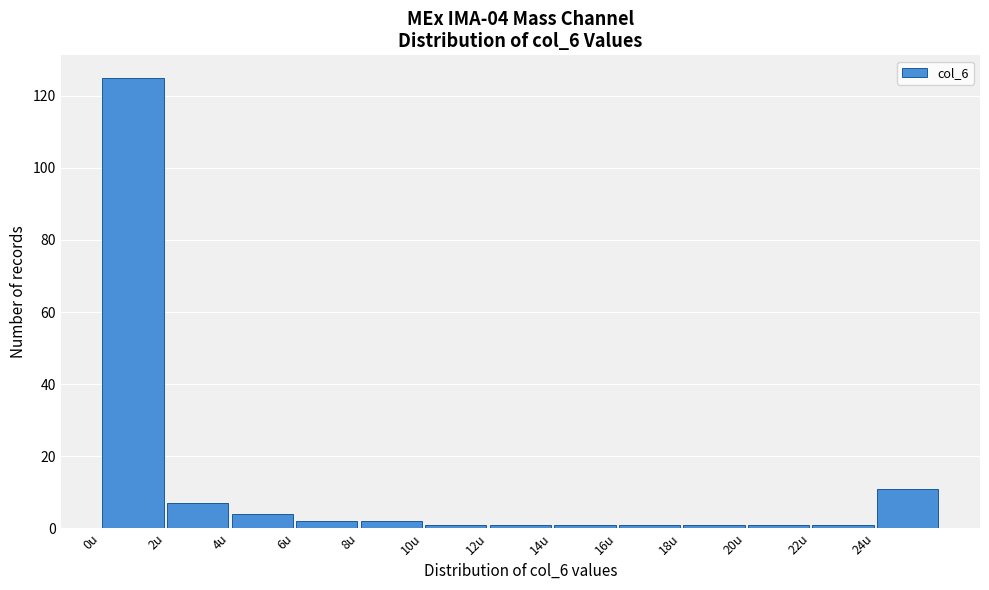

Over which range of the x-axis is the bar tallest?

0 to 2